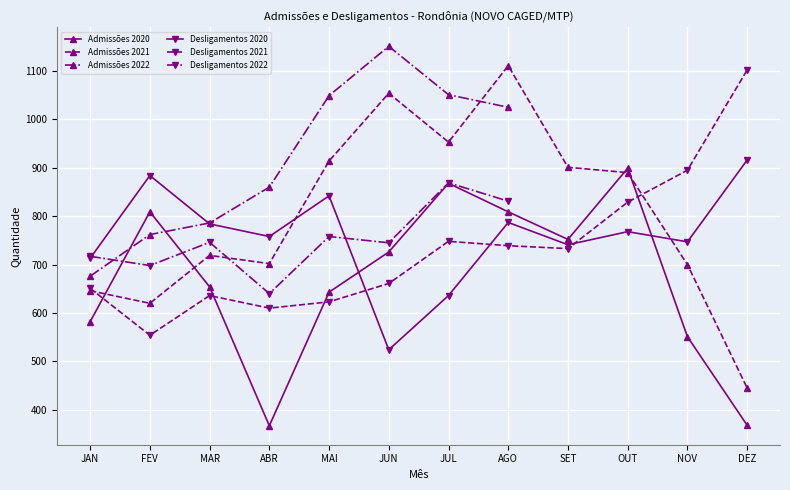

Where is the first local minimum for Admissões 2021?

FEV